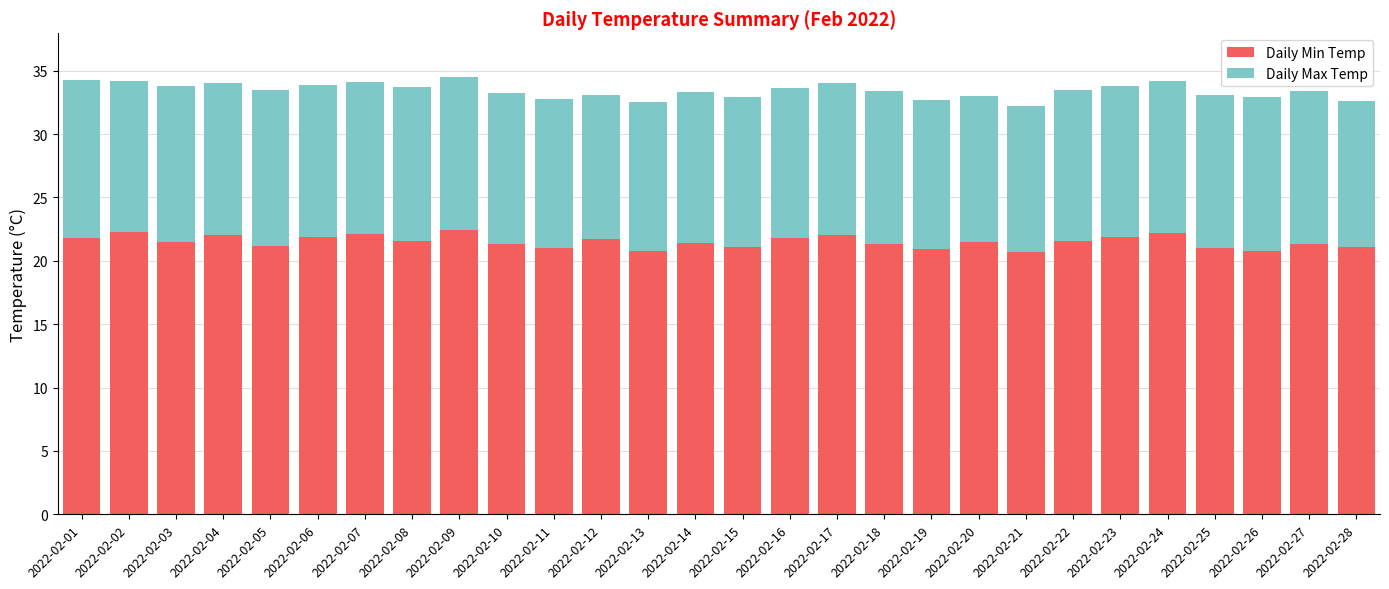

What is the total value across all series at 2022-02-10?

33.2